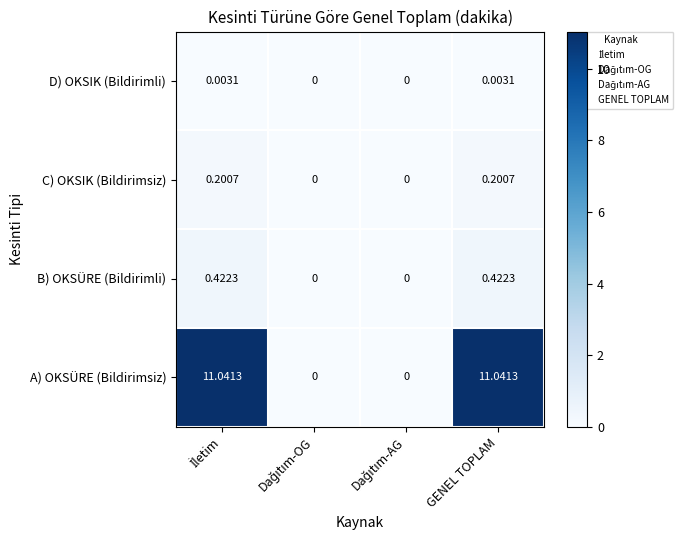

Which series has the largest total across all categories?

A) OKSÜRE (Bildirimsiz)